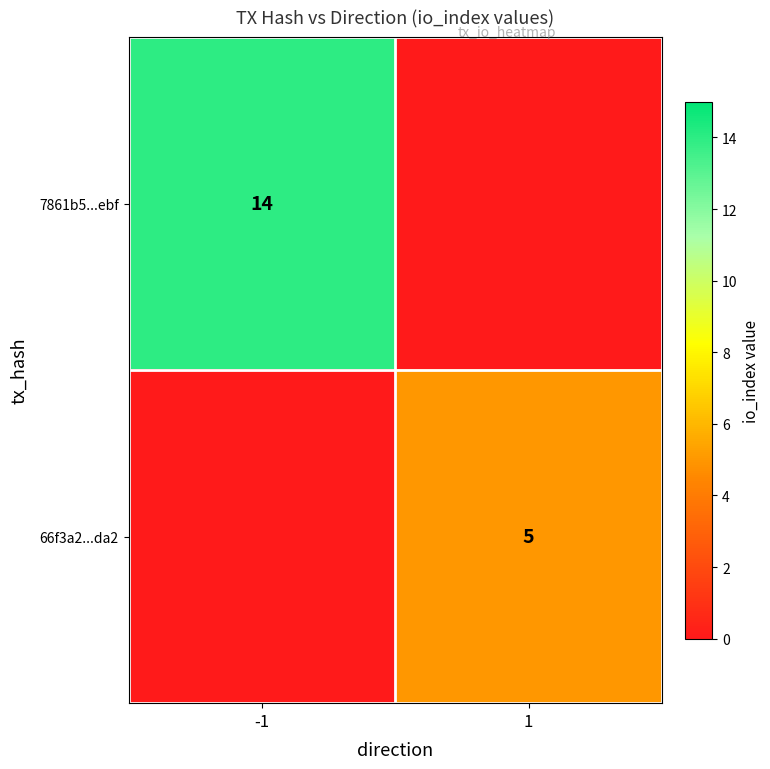

Is it true that 7861b5...ebf equals 14 at -1?

True